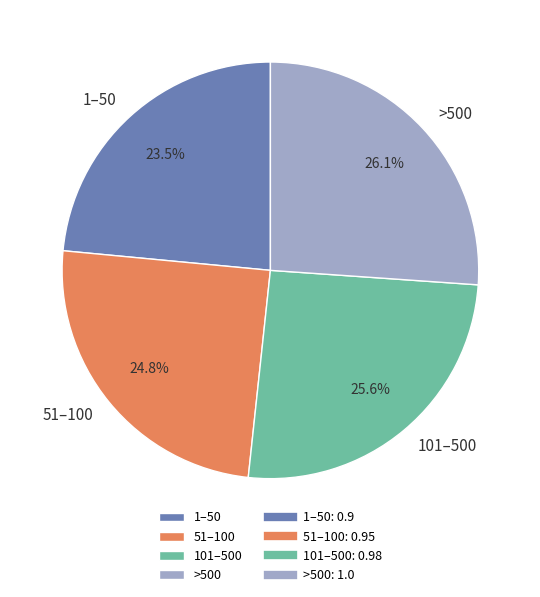

Which slice is the largest?

>500